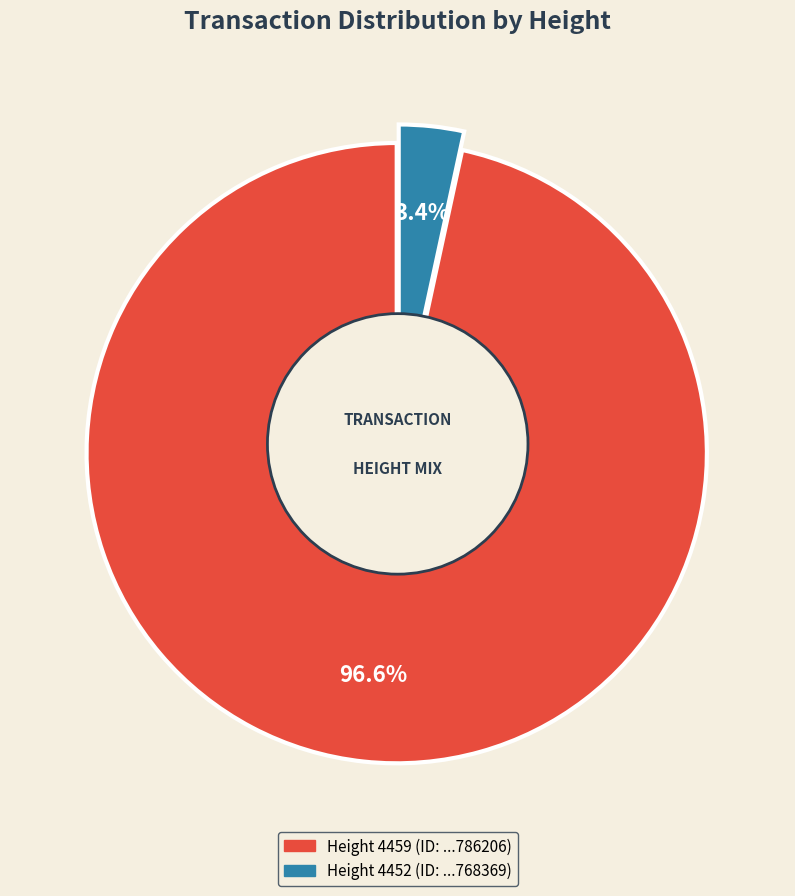

Combined, do 4459 and 4452 account for over 50%?

Yes